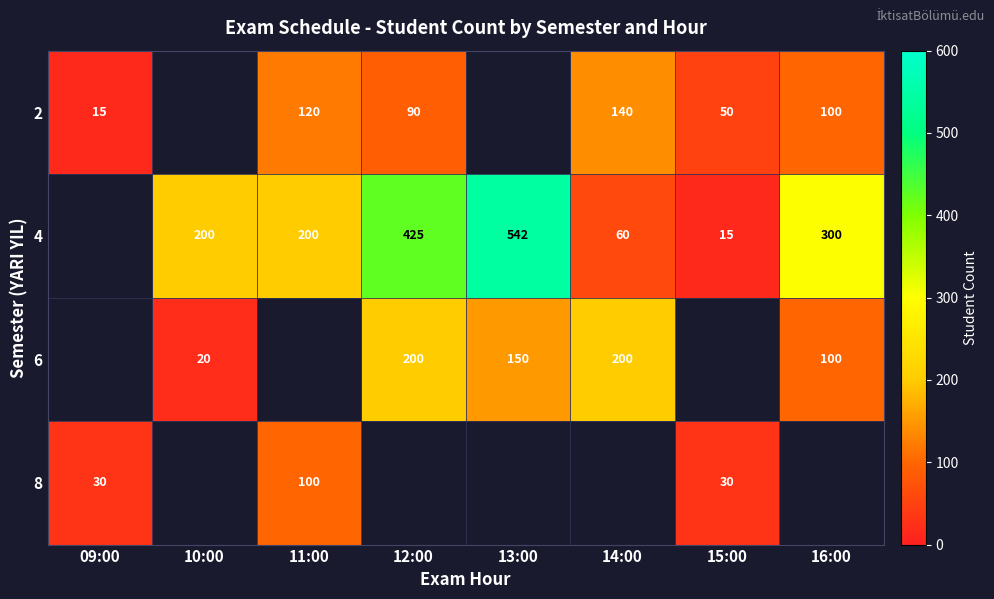

Is it true that 8 equals 100 at 11:00?

True